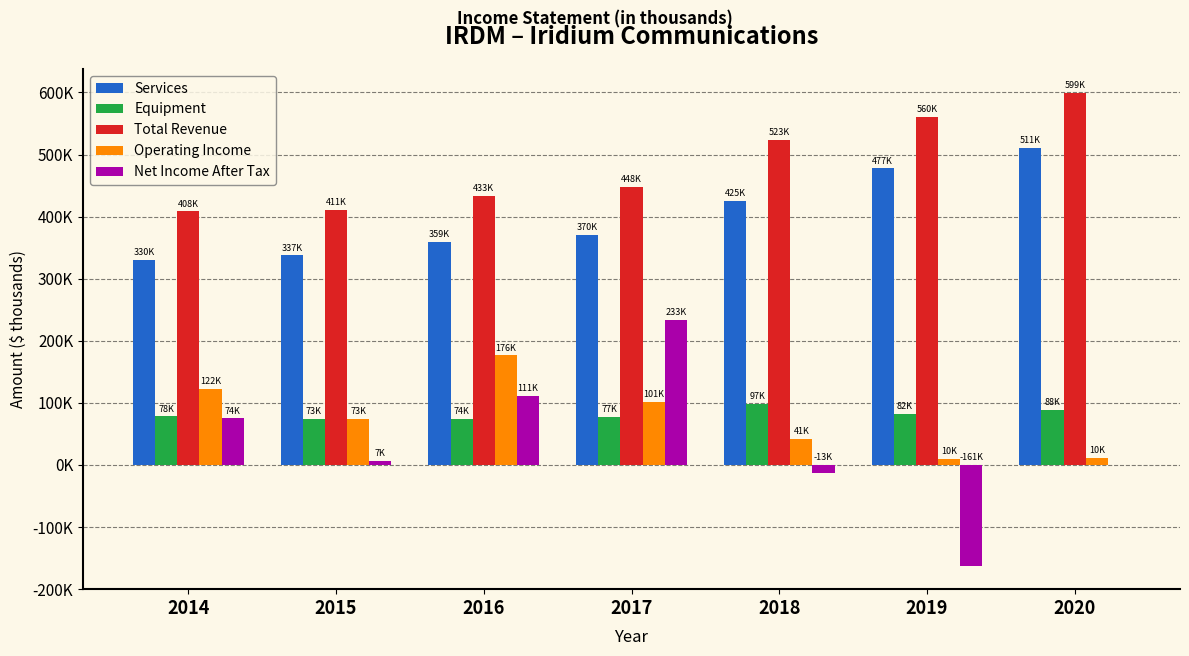

Which category has the lowest value in the Operating Income series?

2019